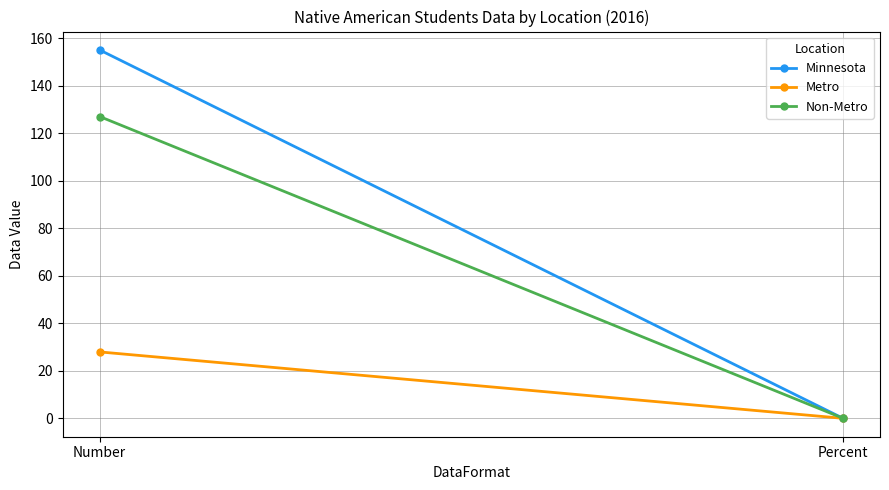

Which has a higher value, Number or Percent?

Number